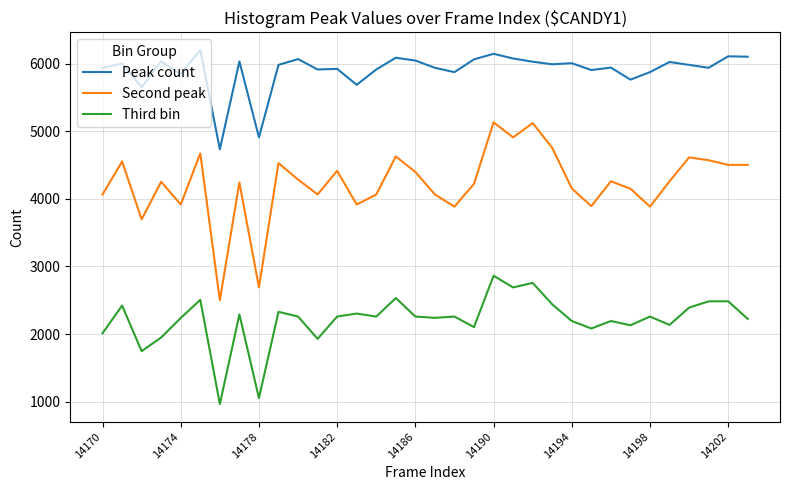

What is the difference between the maximum and minimum values in the Peak count series?

1470